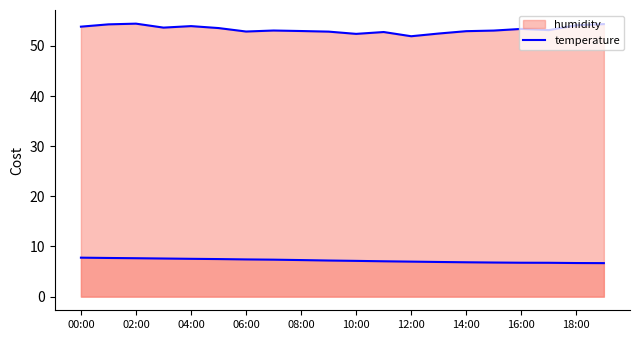

What is the difference between the maximum and minimum values?

1.1